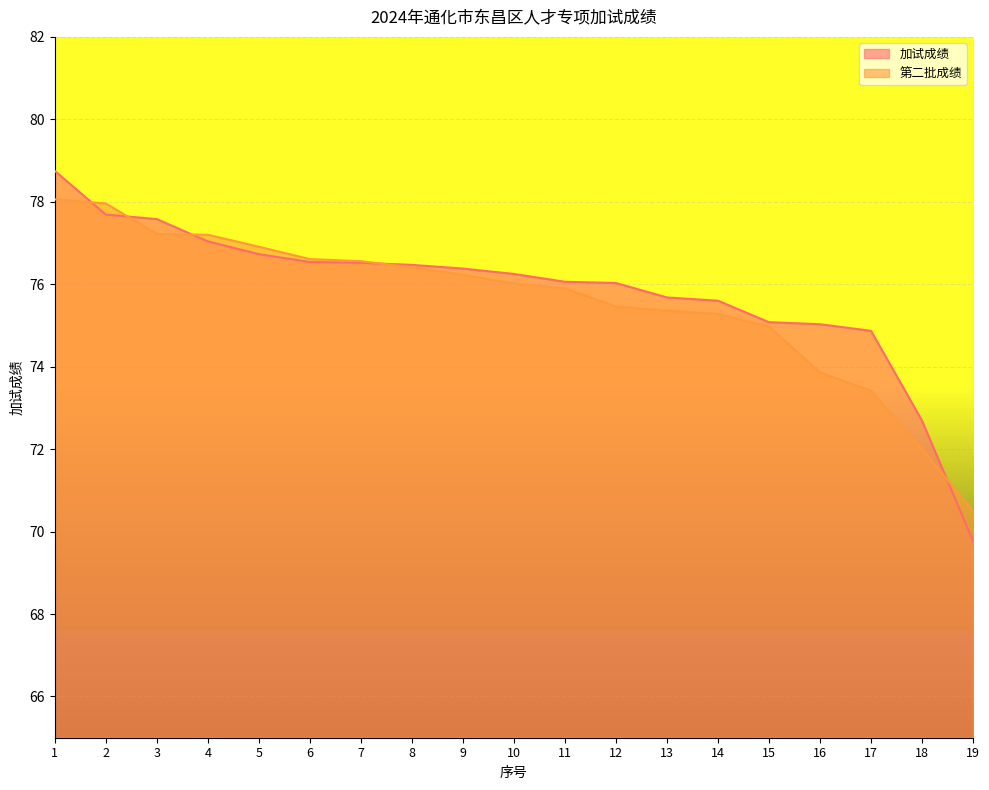

Reading right to left, transcribe all the data shown in this chart.

加试成绩: 69.8	72.7	74.9	75.0	75.1	75.6	75.7	76.0	76.1	76.2	76.4	76.5	76.5	76.5	76.7	77.0	77.6	77.7	78.8
第二批成绩: 70.5	72.0	73.4	73.9	75.0	75.3	75.4	75.5	75.9	76.0	76.2	76.4	76.6	76.6	76.9	77.2	77.2	78.0	78.1